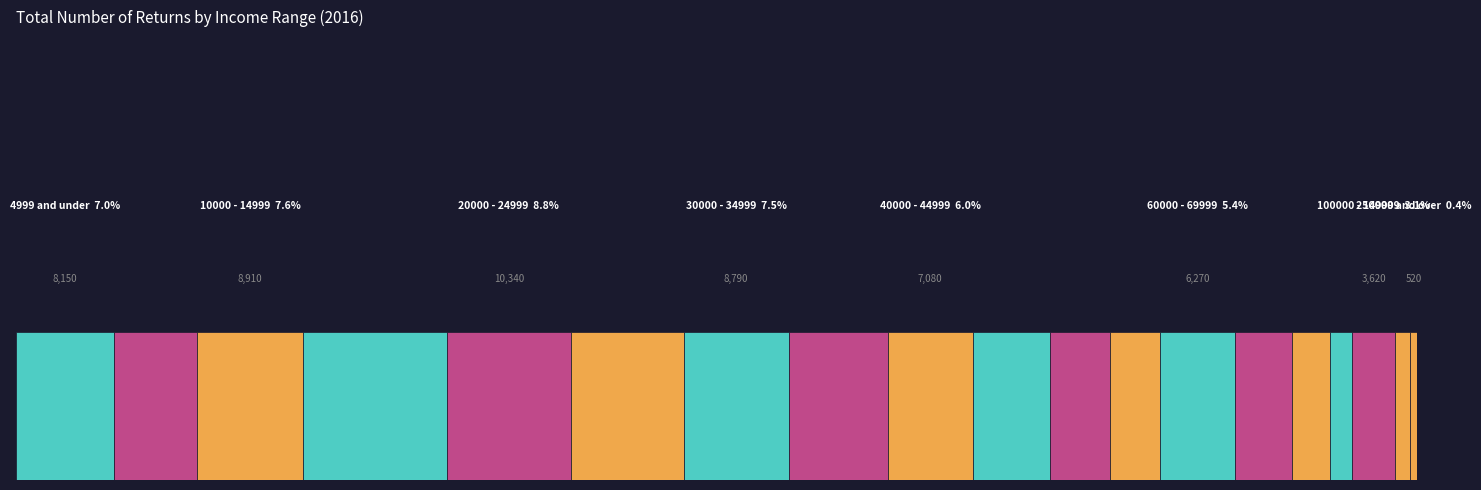

Does the chart contain any negative values?

No